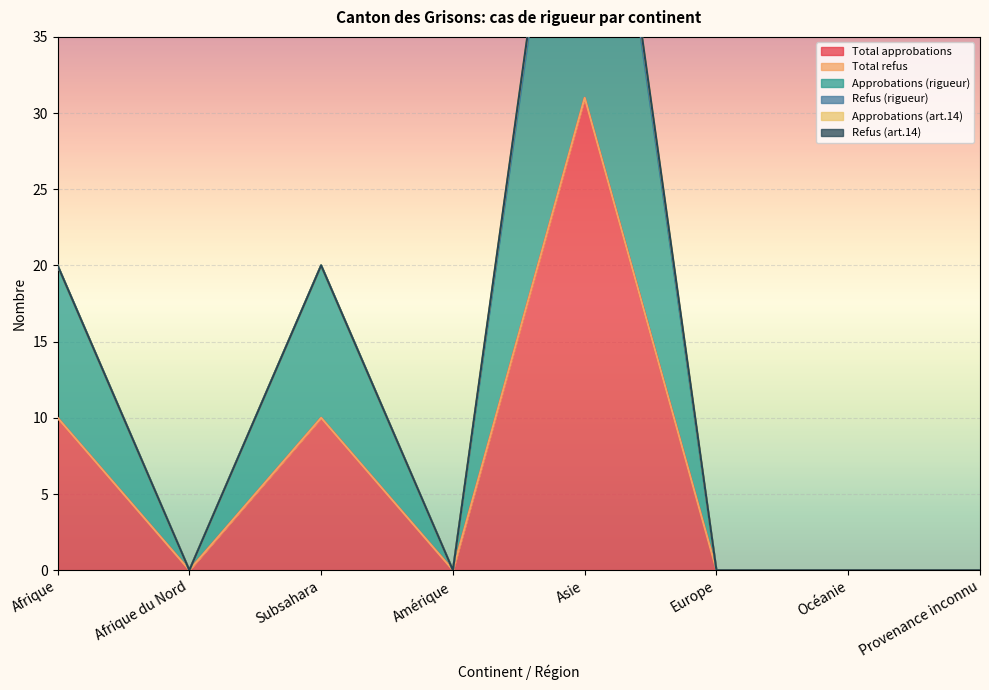

What is the highest value of the Approbations (art.14) series?

1